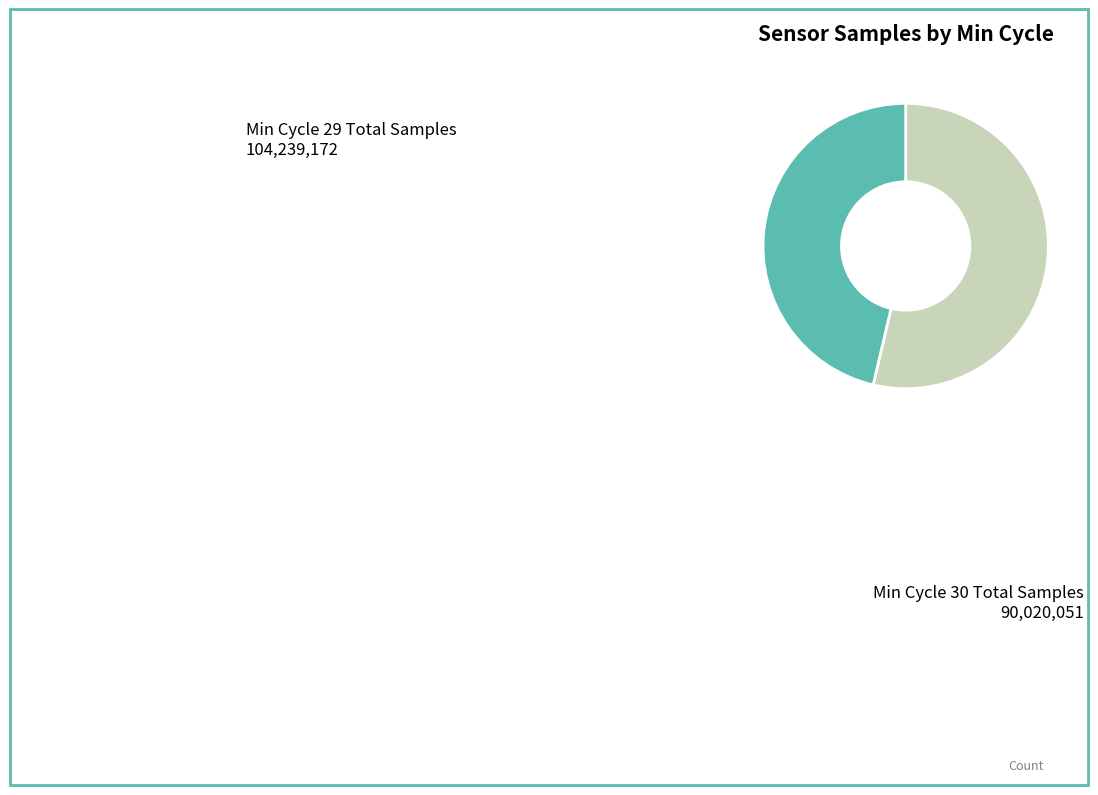

How many slices are in this pie chart?

2